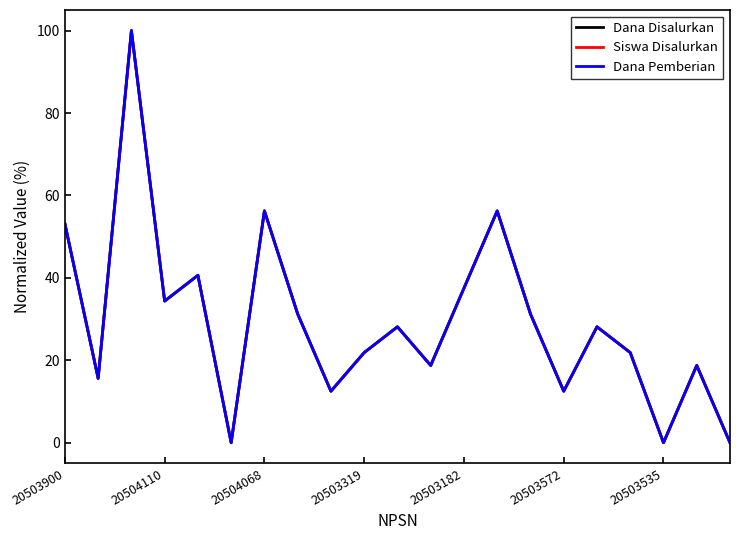

Is this an area chart (filled region under the line)?

No